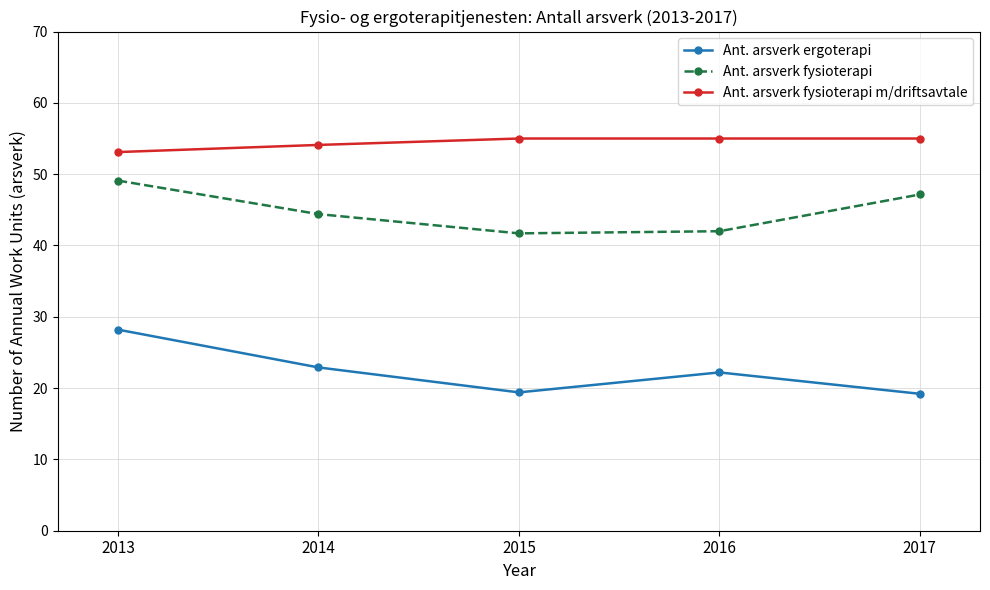

What is the value of the Ant. arsverk fysioterapi point at the 3rd from the left?

41.7